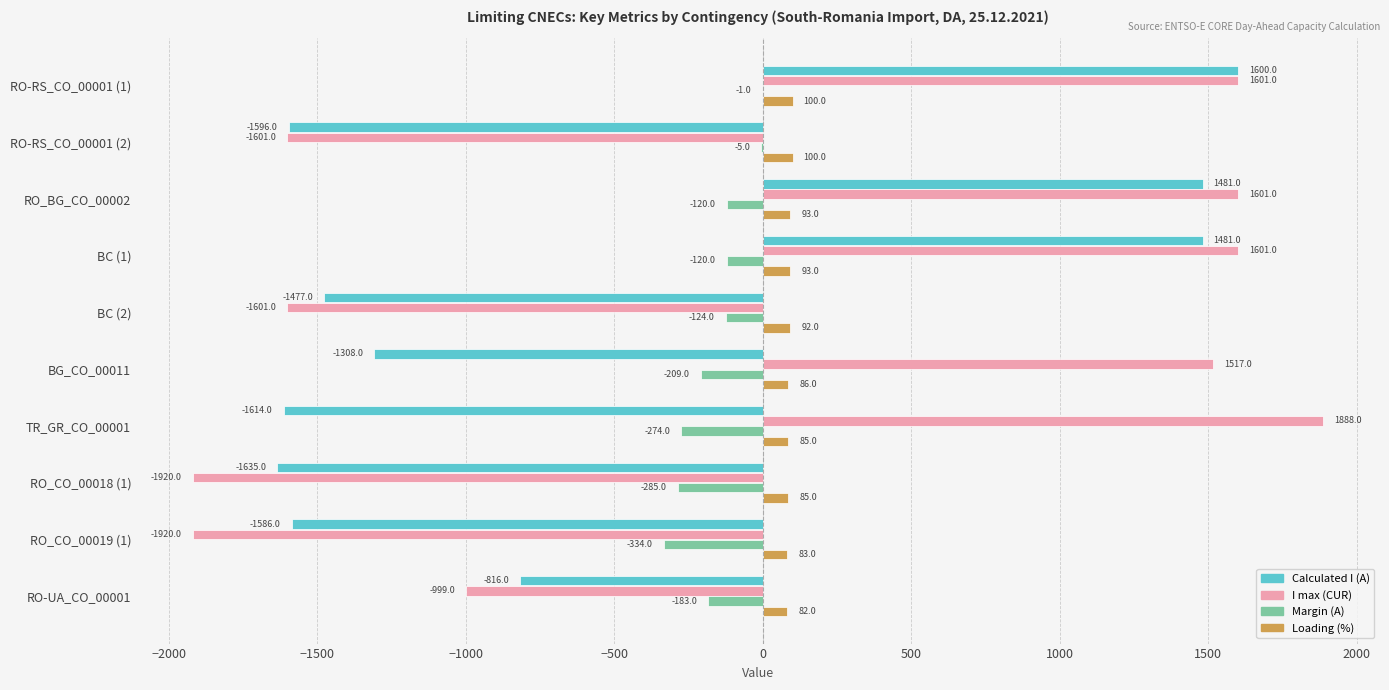

Between BC (1) and RO_CO_00019 (1), which series saw the biggest shift?

I max (CUR)